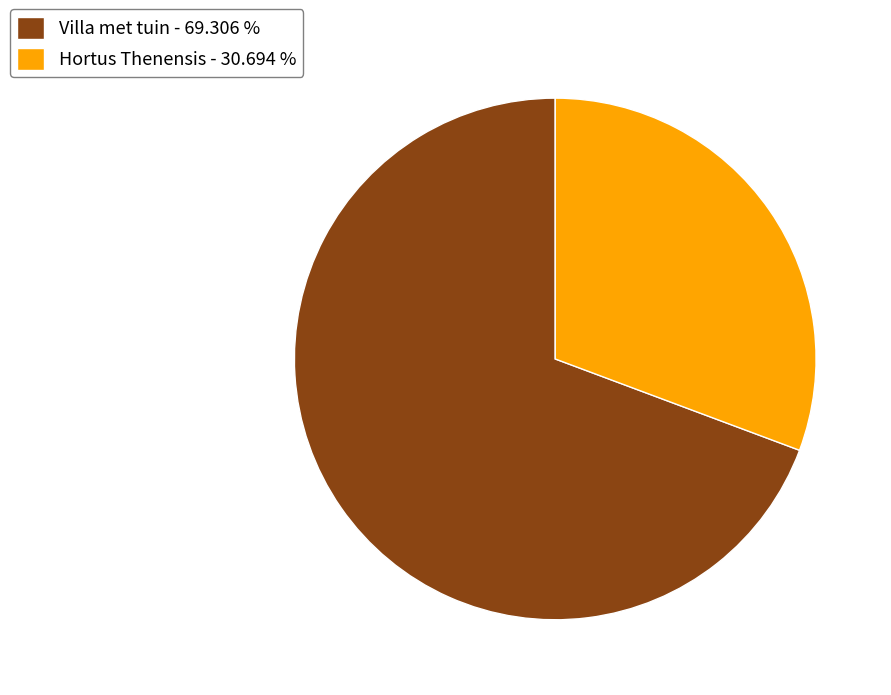

Is the sum of Villa met tuin - 69.306 % and Hortus Thenensis - 30.694 % greater than half?

Yes